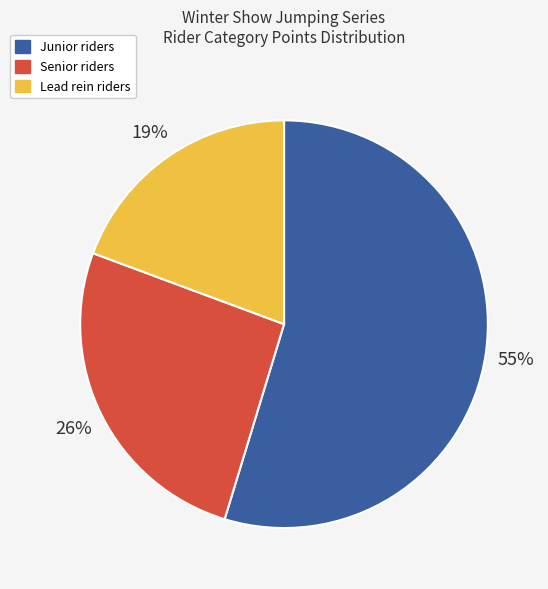

Is there any slice that represents more than half of the pie?

Yes